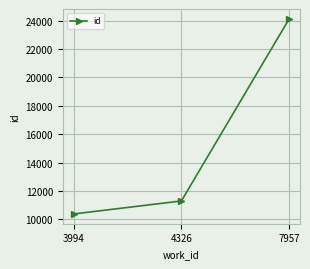

The chart shows a value of 10385 at 3994. True or false?

True